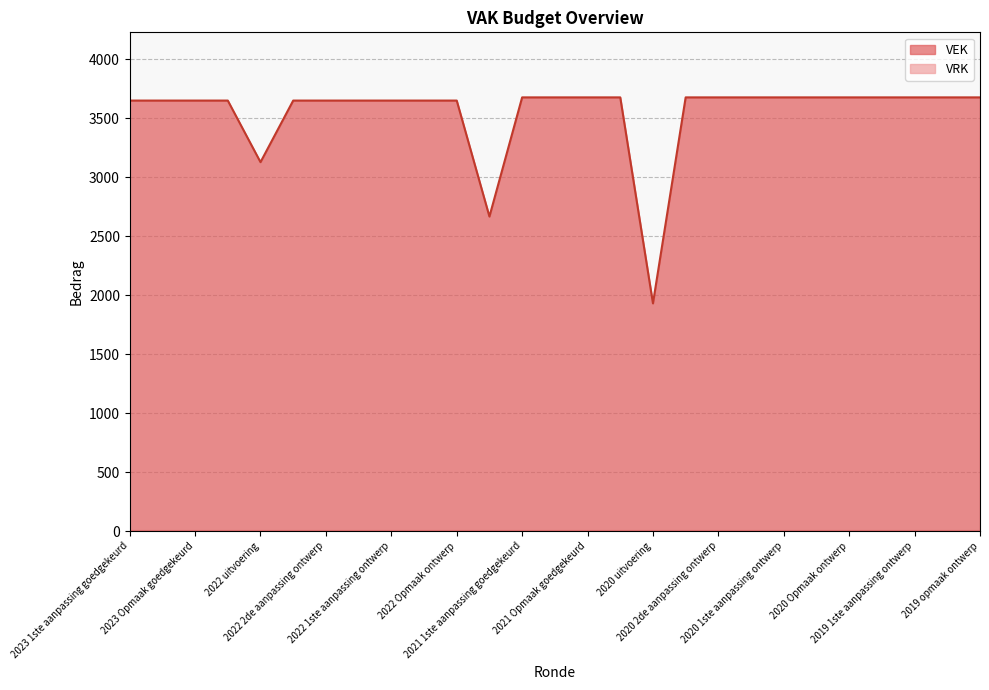

Does the chart display data point markers on the line(s)?

No